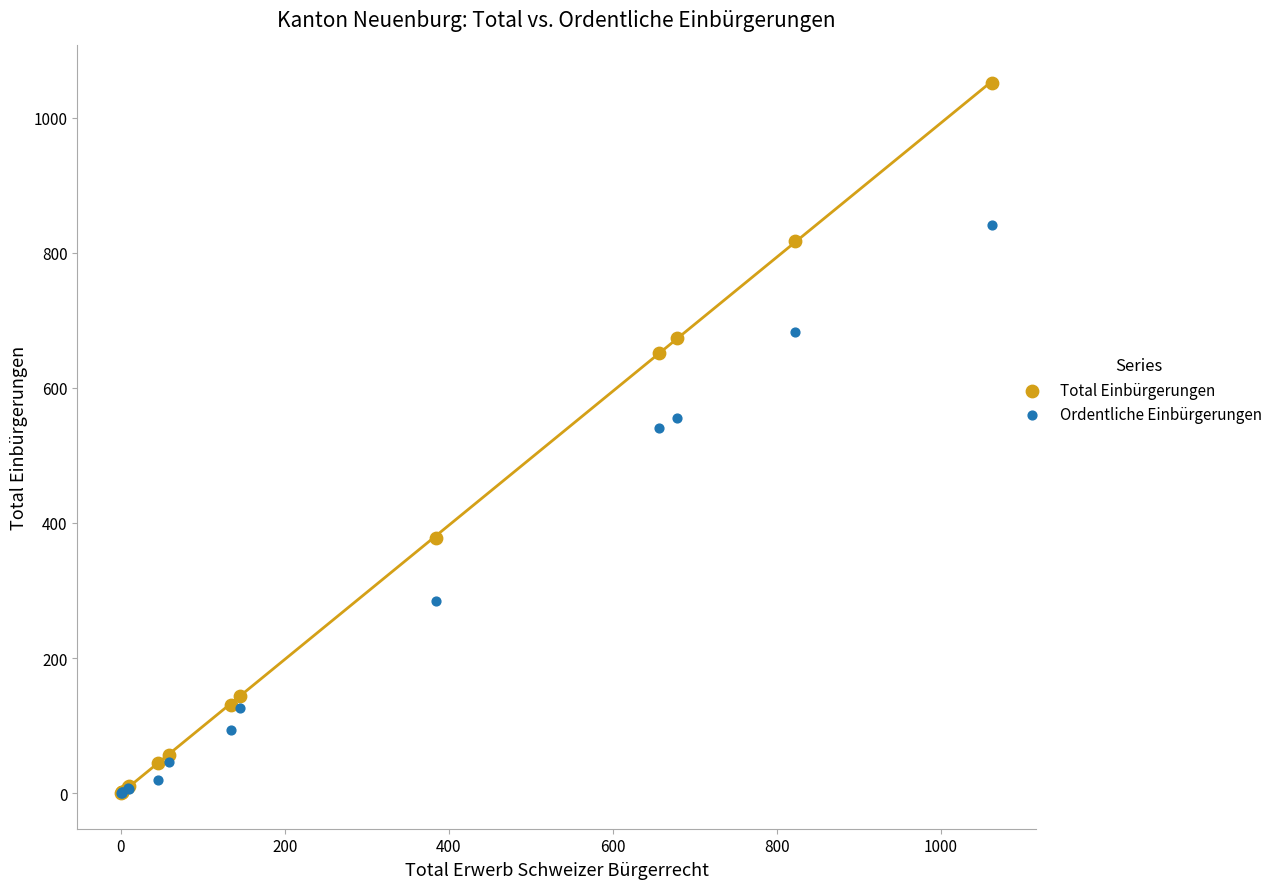

Which series contains the highest Y value?

Total Einbürgerungen